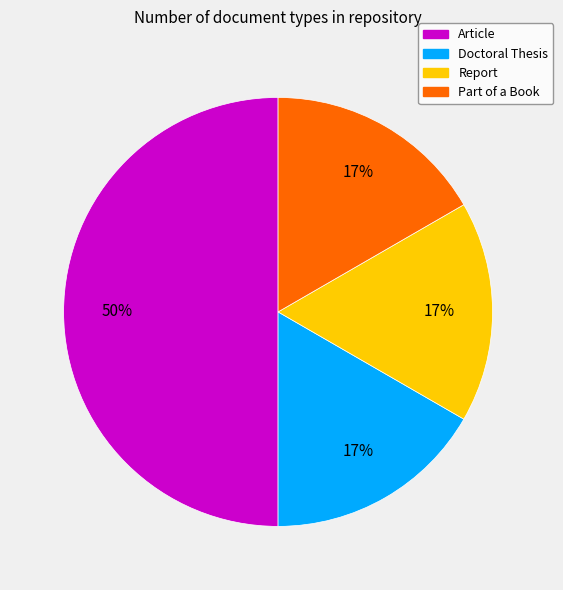

How many segments does this pie chart have?

4